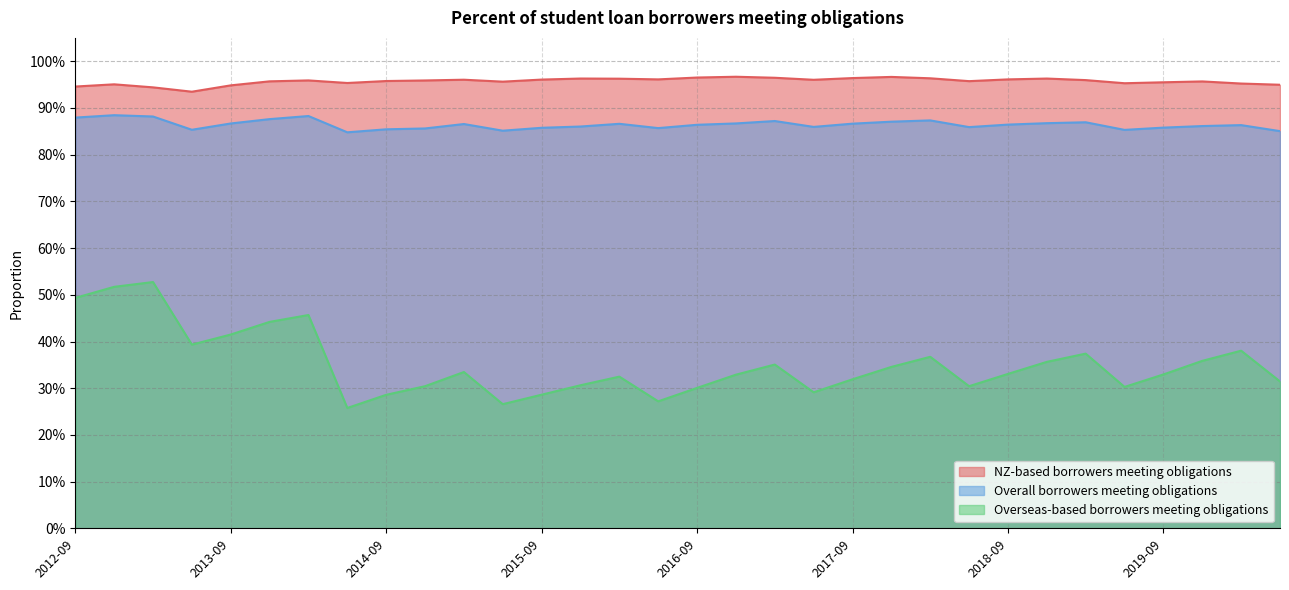

What are all the series names shown in the legend?

NZ-based borrowers meeting obligations, Overall borrowers meeting obligations, Overseas-based borrowers meeting obligations